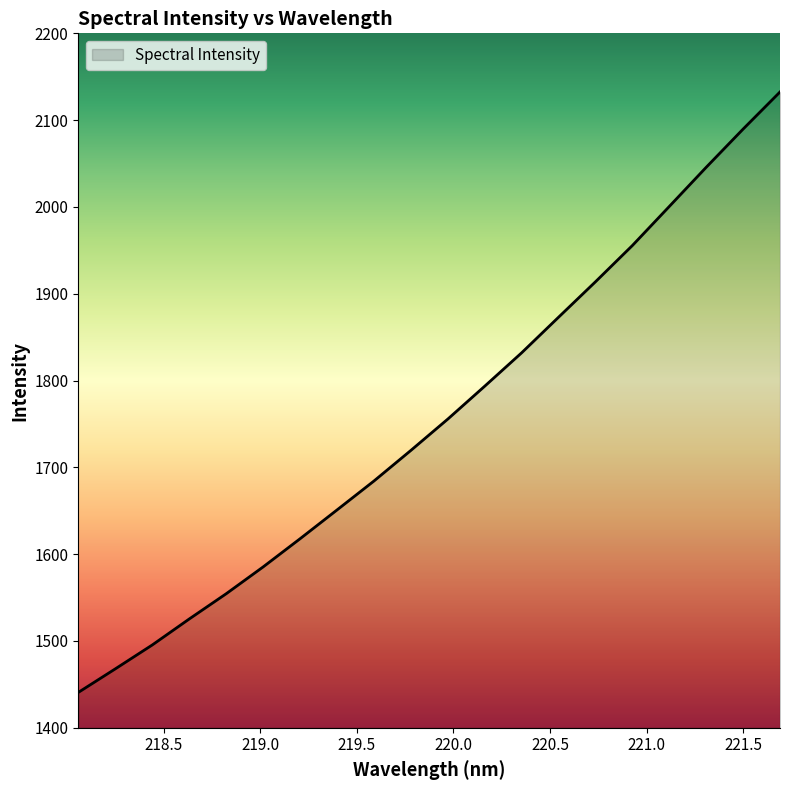

Rank the categories by value from highest to lowest.

221.6902, 221.4993, 221.3083, 221.1174, 220.9264, 220.7354, 220.5444, 220.3533, 220.1623, 219.9712, 219.7801, 219.589, 219.3979, 219.2067, 219.0156, 218.8244, 218.6332, 218.442, 218.2508, 218.0596